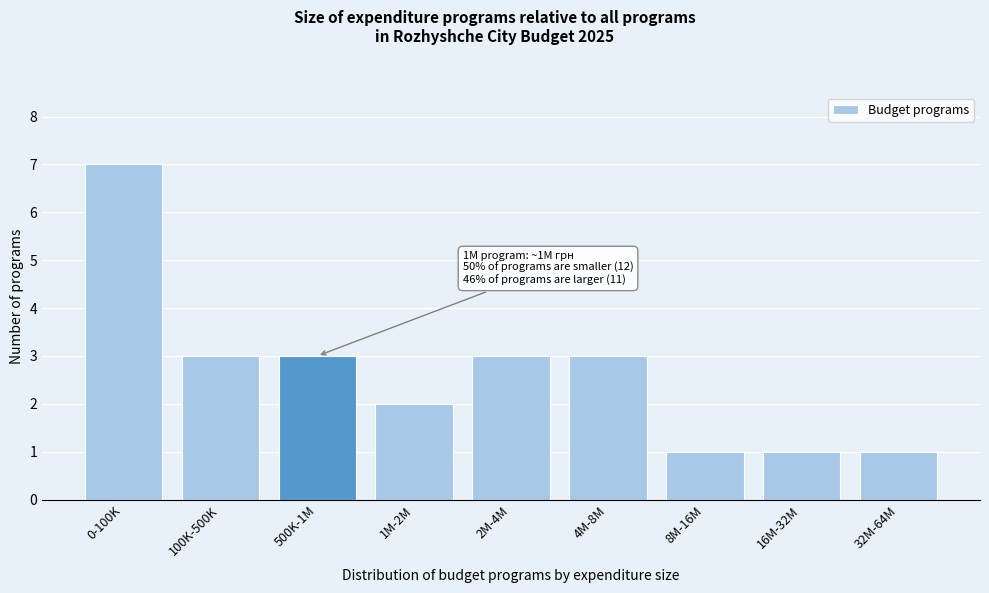

Reading left to right, extract all data points from this chart.

0-100K=7	100K-500K=3	500K-1M=3	1M-2M=2	2M-4M=3	4M-8M=3	8M-16M=1	16M-32M=1	32M-64M=1